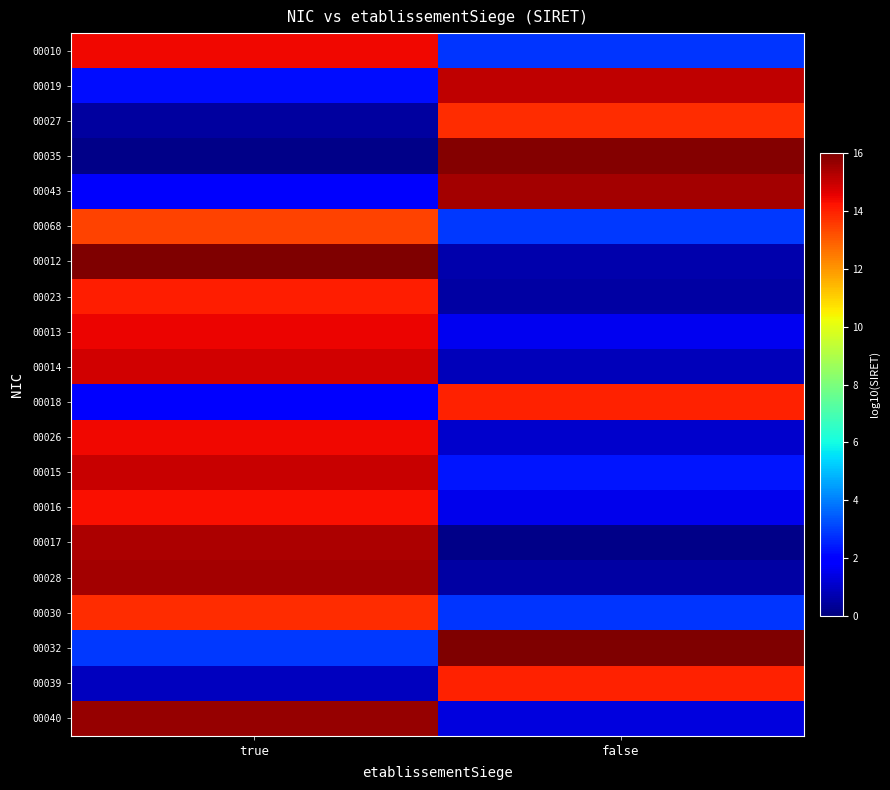

What is the difference between the highest and lowest values at false?

15.9